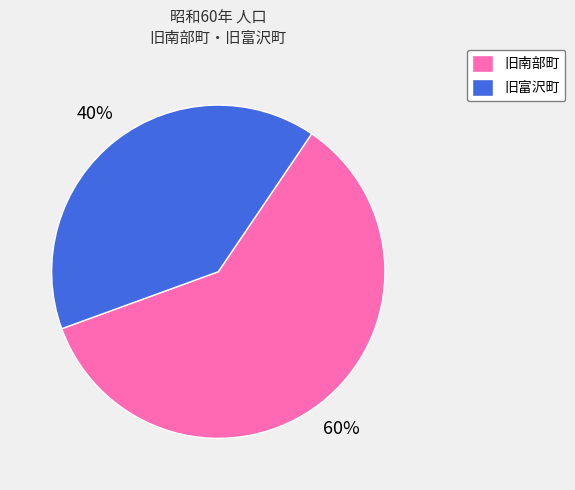

To the nearest percent, what is the difference between the largest and smallest slice percentages?

20%